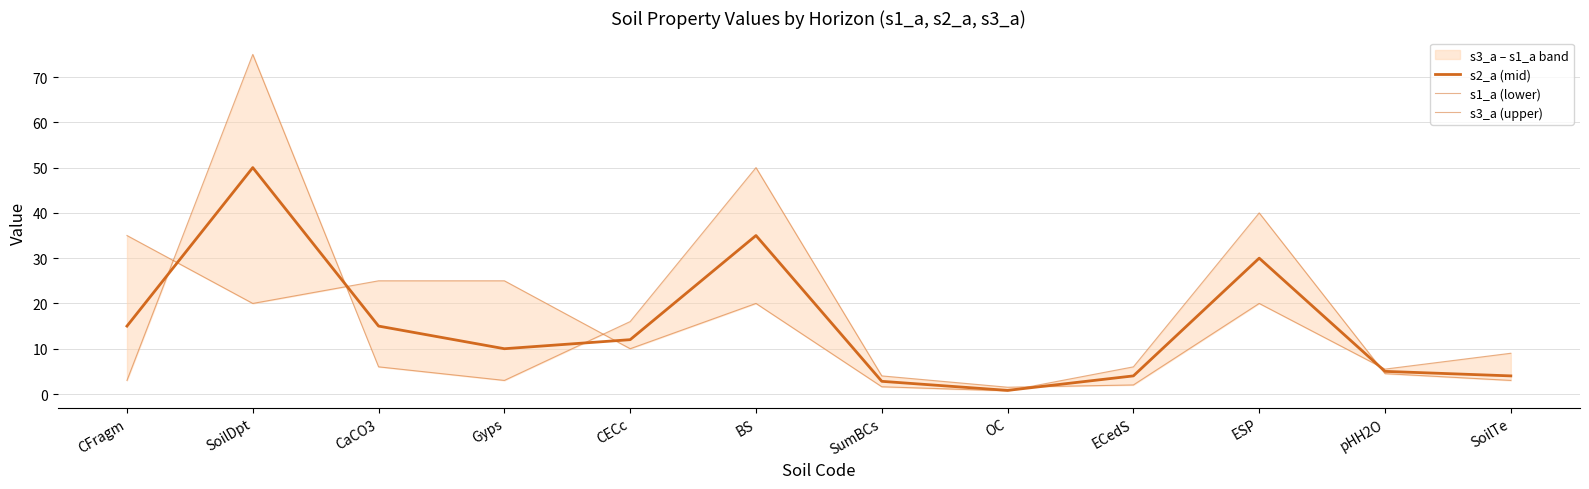

Is the value of s3_a (upper) at ECedS greater than the value of s2_a (mid) at SoilTe?

Yes